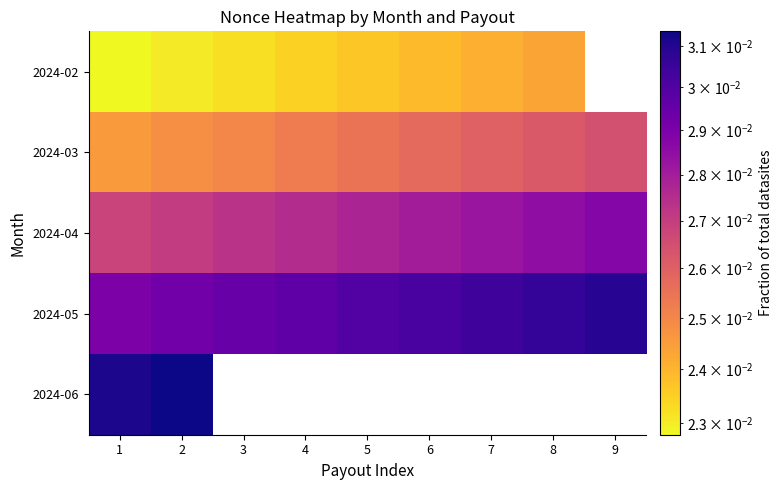

Count the number of data series in this chart.

5